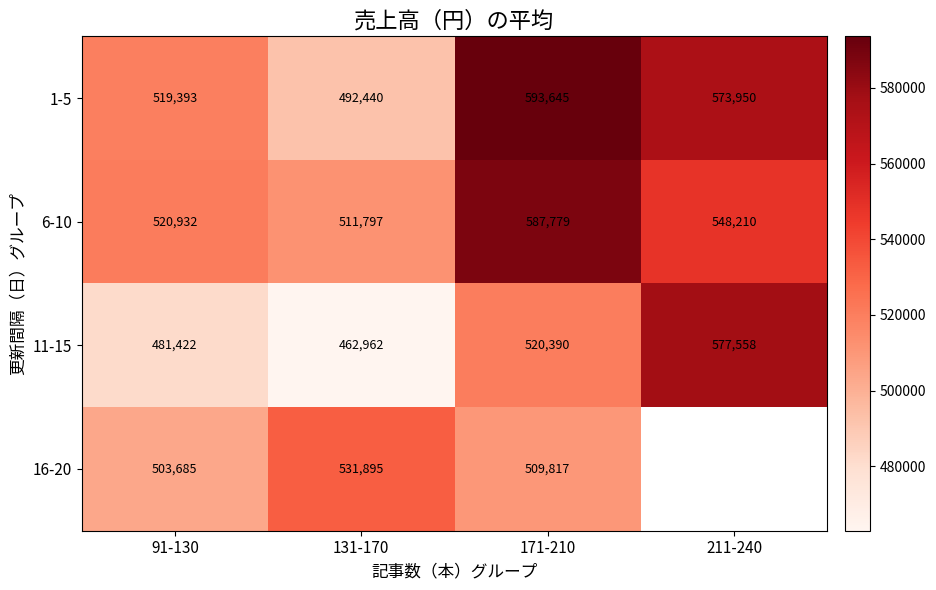

Is the value of 11-15 at 211-240 greater than the value of 6-10 at 131-170?

Yes